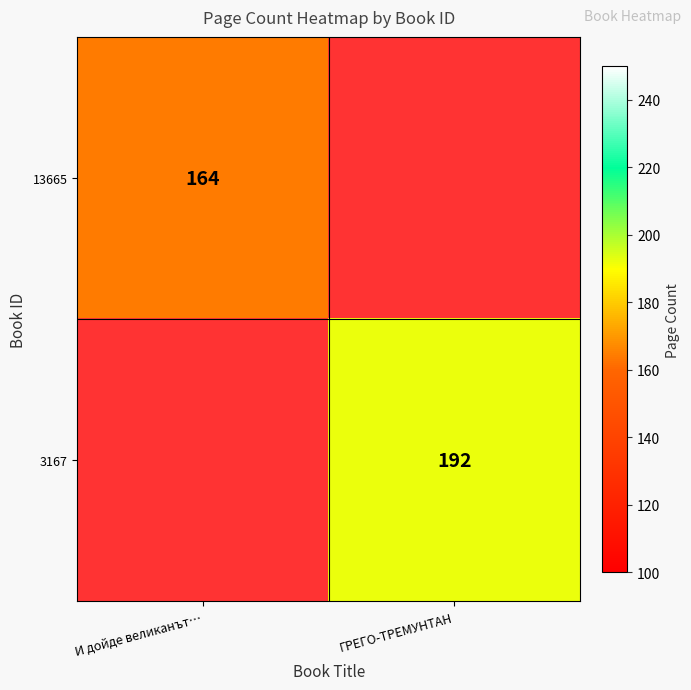

At how many categories does at least one series exceed 30?

2